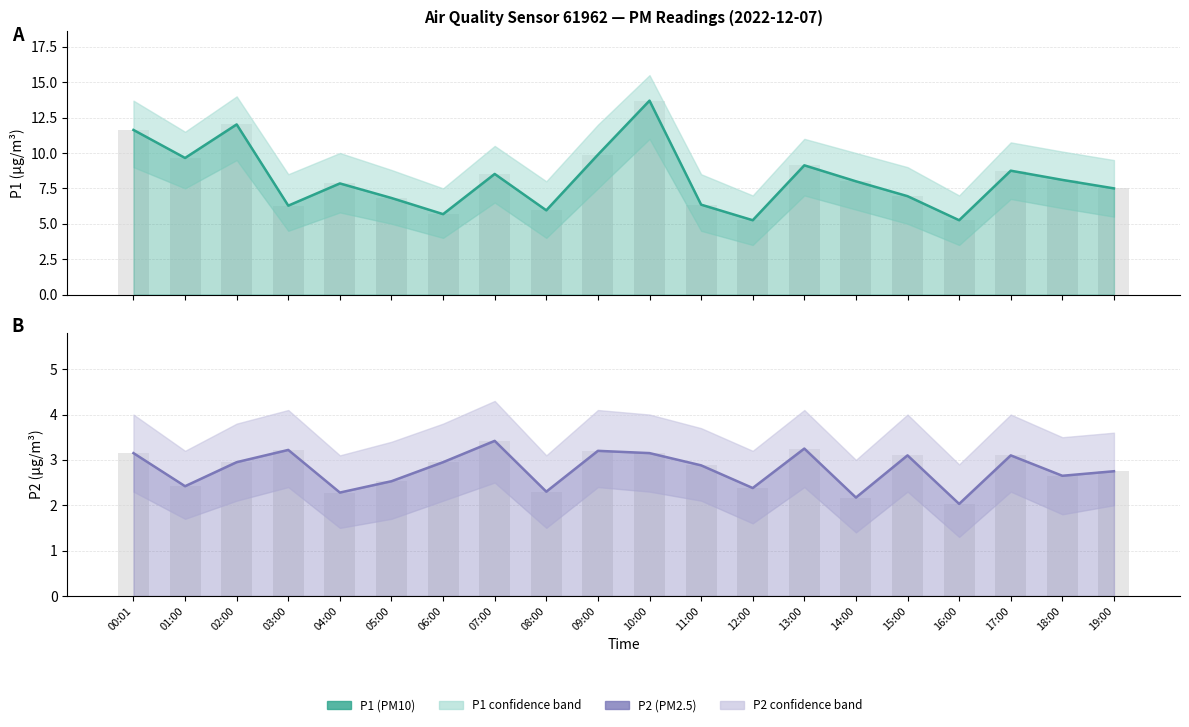

How many data points in P1 are above 8?

9